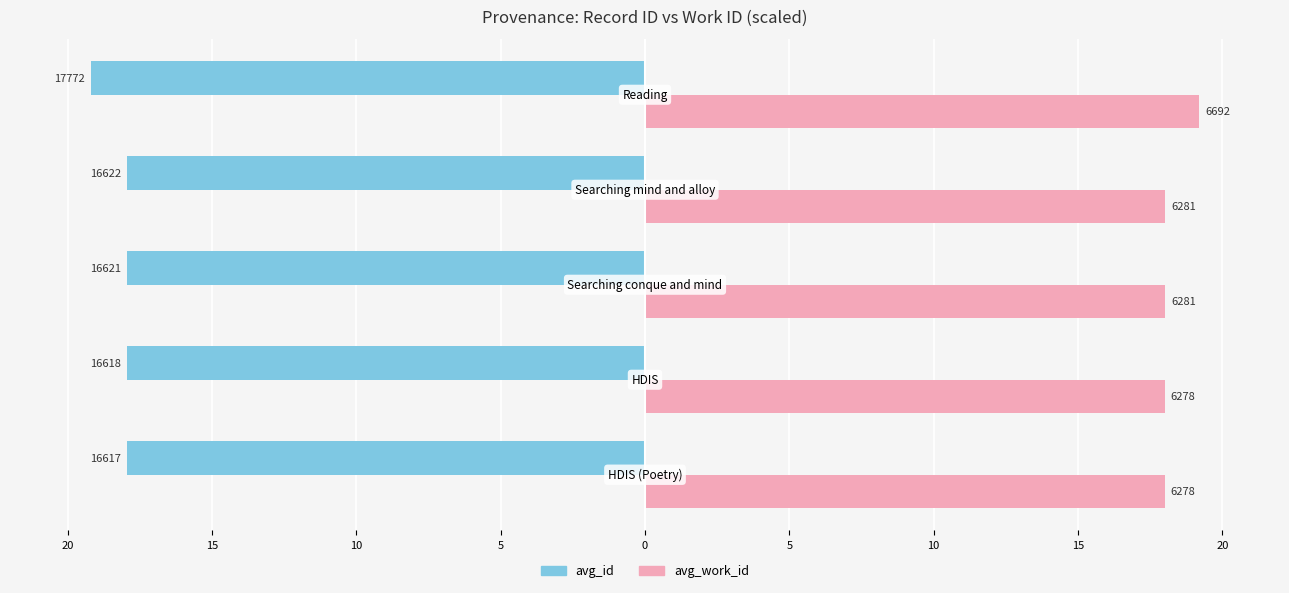

Reading right to left, extract all data points from this chart.

avg_id: 0=-19.2	5=-18.0	10=-18.0	15=-18.0	20=-18.0
avg_work_id: 0=19.2	5=18.0	10=18.0	15=18.0	20=18.0